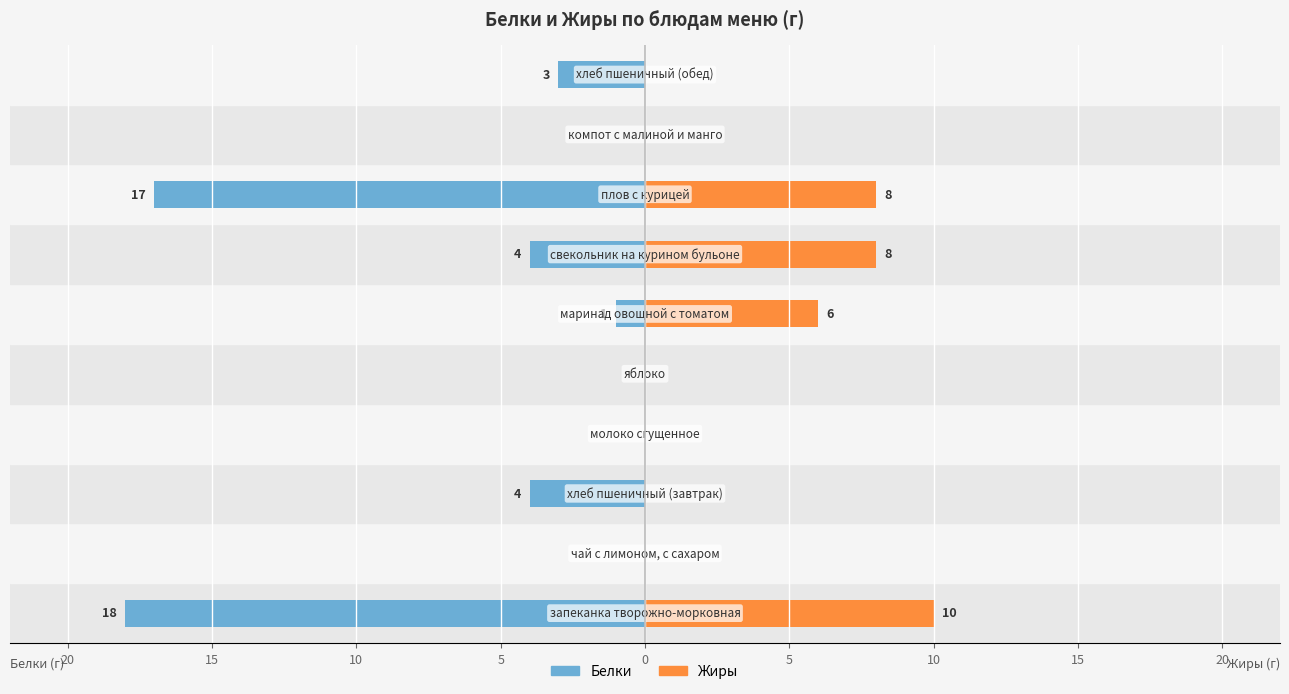

True or false: Белки has a value of -6 at 5.

False